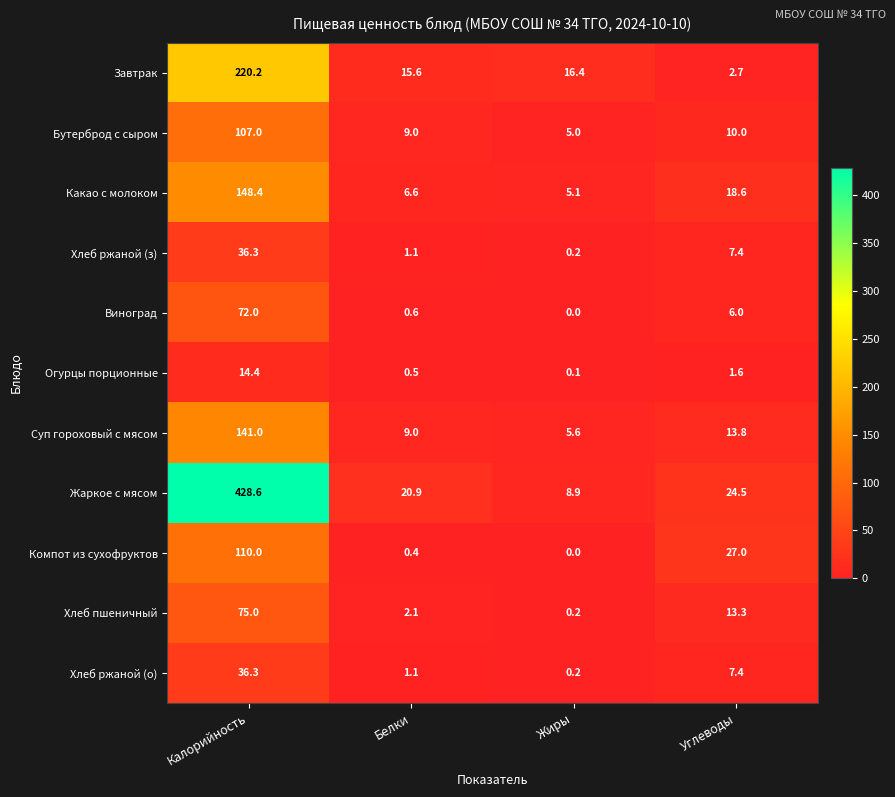

The Хлеб ржаной (з) series shows 1.1 at Белки. True or false?

True